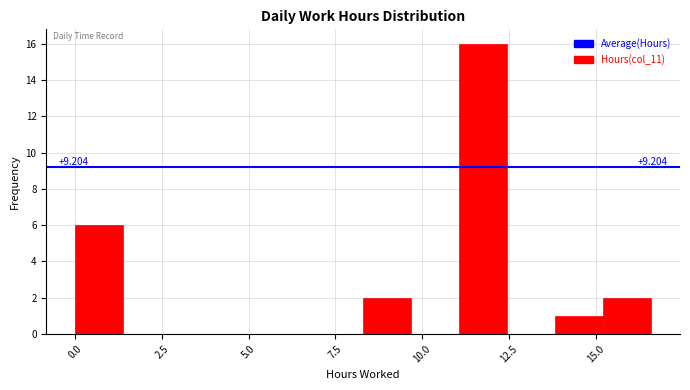

Around what value on the x-axis is the tallest bar? Give the approximate position of its centre, as read against the axis.

12.0